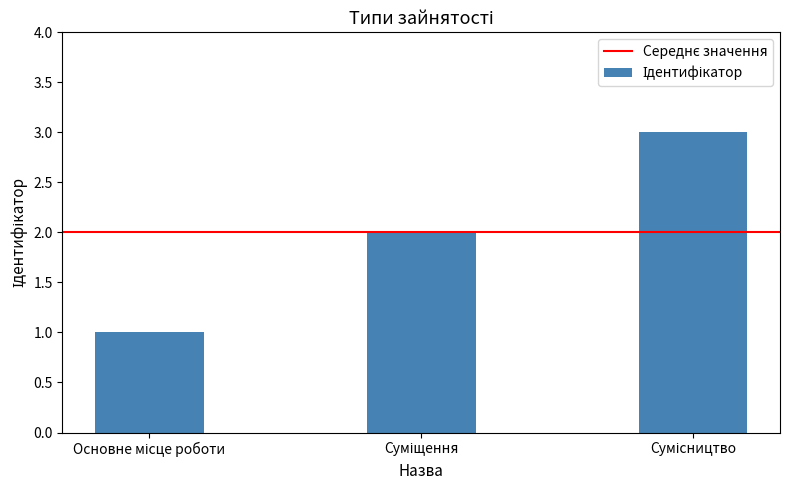

What is the greatest value displayed?

3